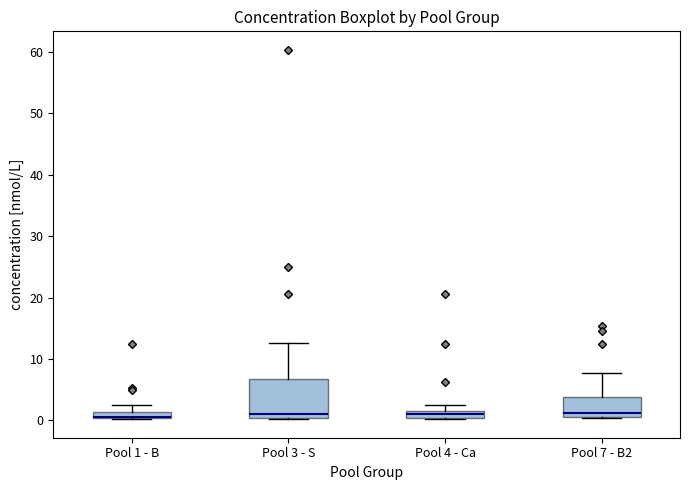

Where is the upper edge of the box for Pool 4 - Ca on the y-axis? The values are not printed on the chart, so give them approximately, as read against the axis.

2